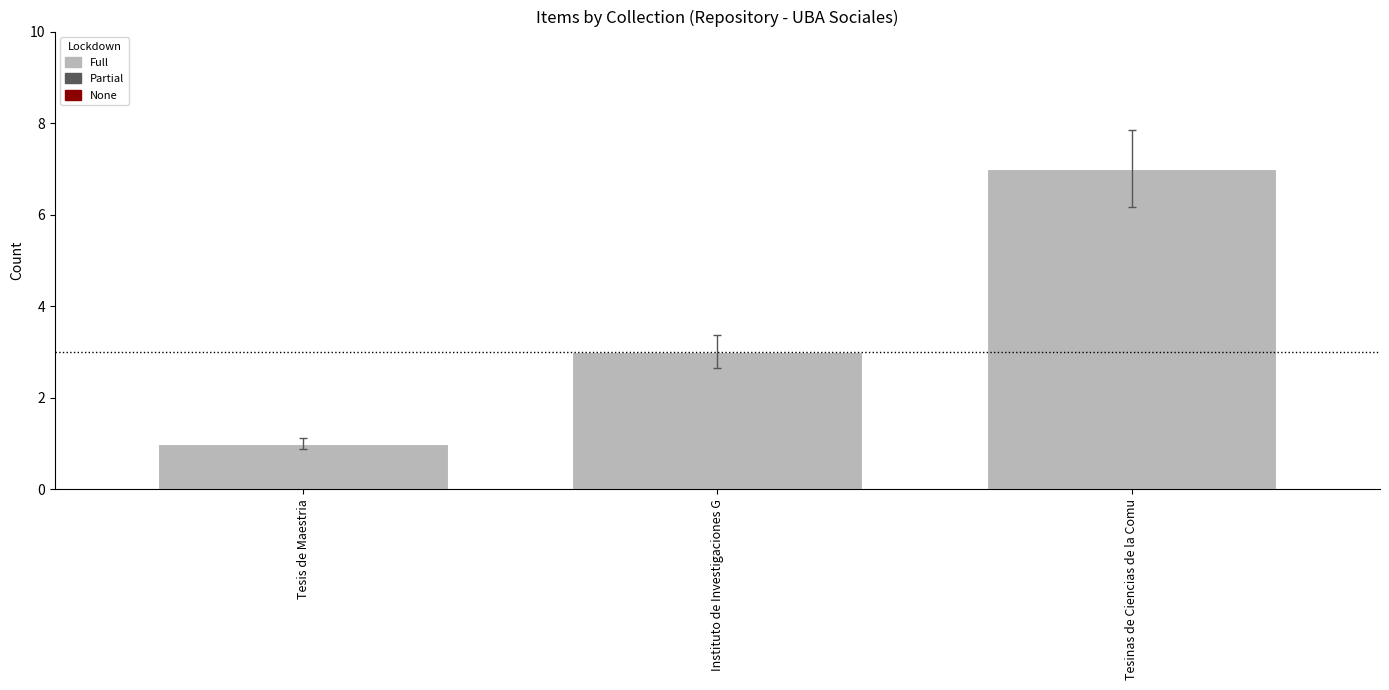

What is the difference between the values at Tesis de Maestria and Tesinas de Ciencias de la Comu?

6